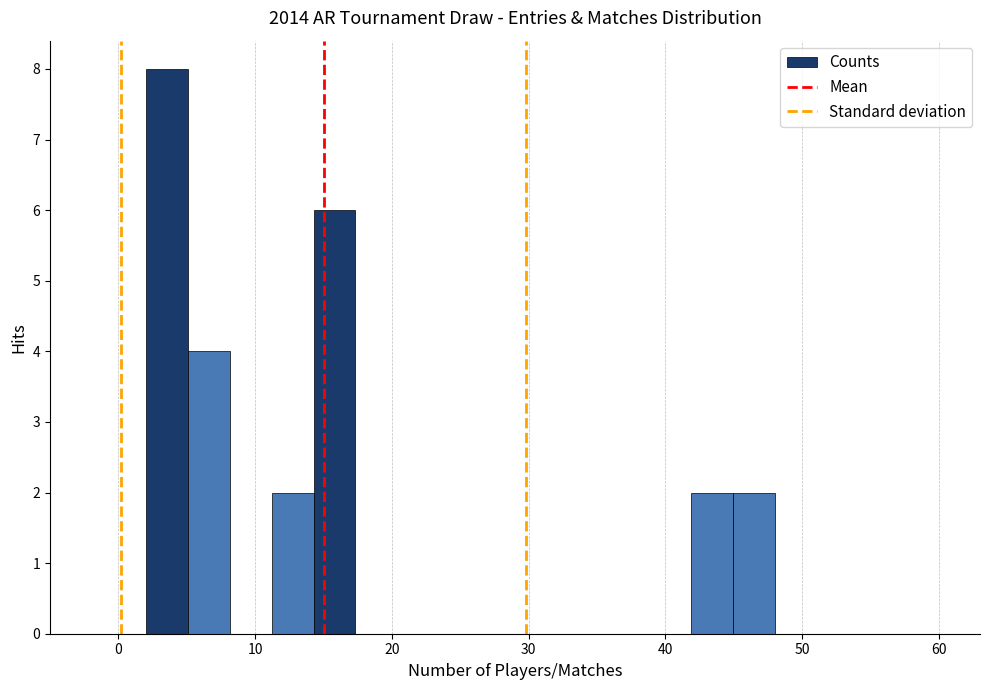

Around what value on the x-axis is the tallest bar? Give the approximate position of its centre, as read against the axis.

4